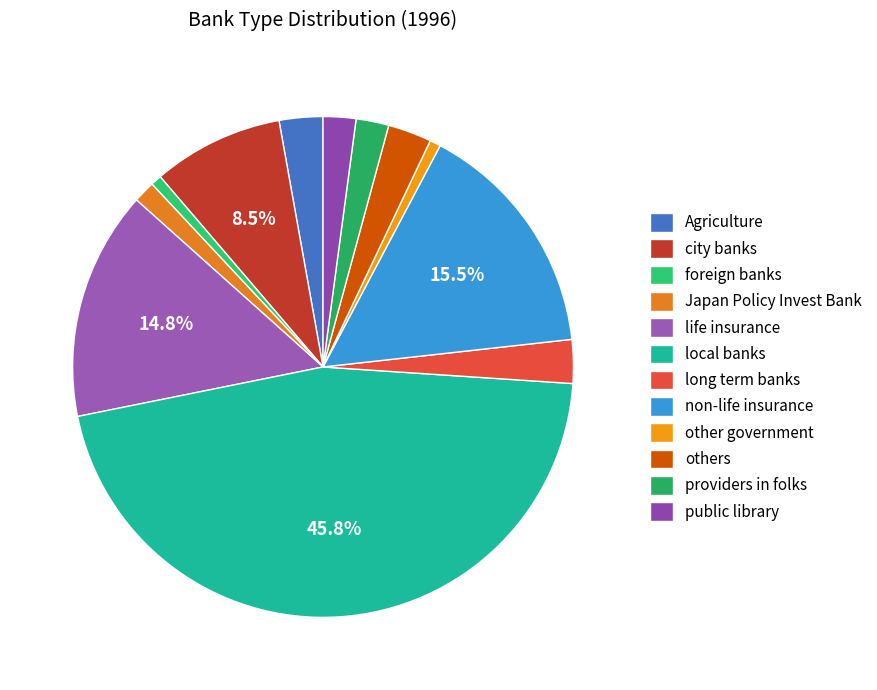

Is there any slice that represents more than half of the pie?

No